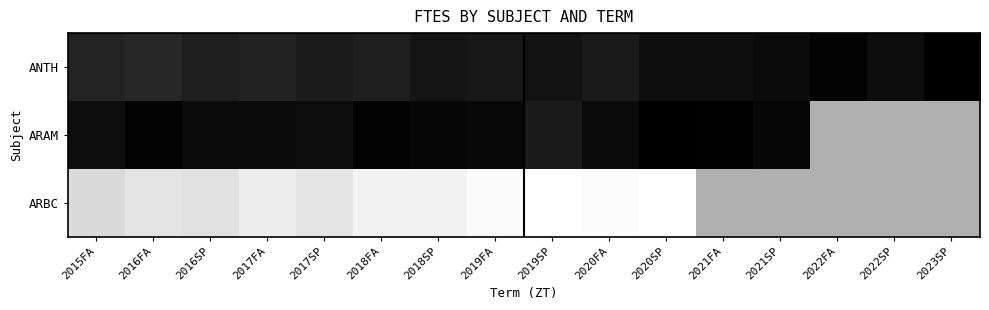

Count the number of categories in the chart.

16